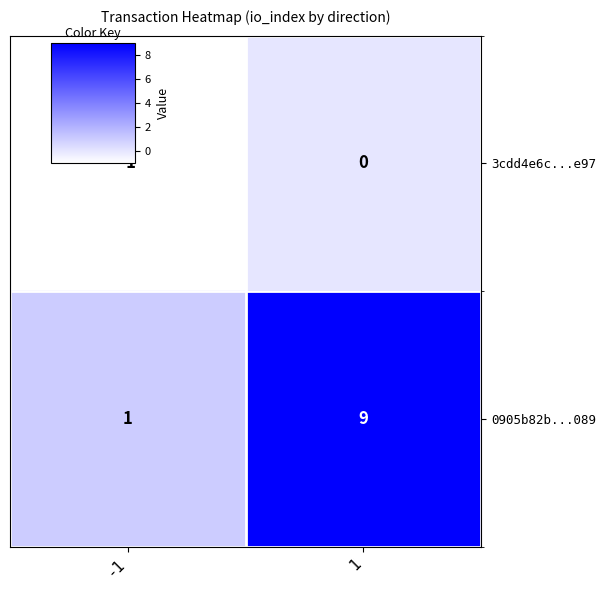

At which category is the sum across all series the highest?

1